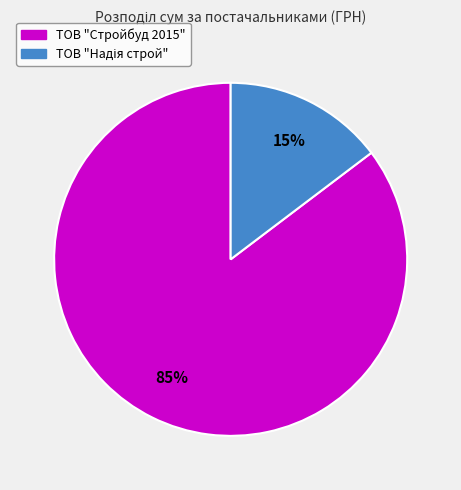

What is the largest slice in the pie chart?

ТОВ "Стройбуд 2015"